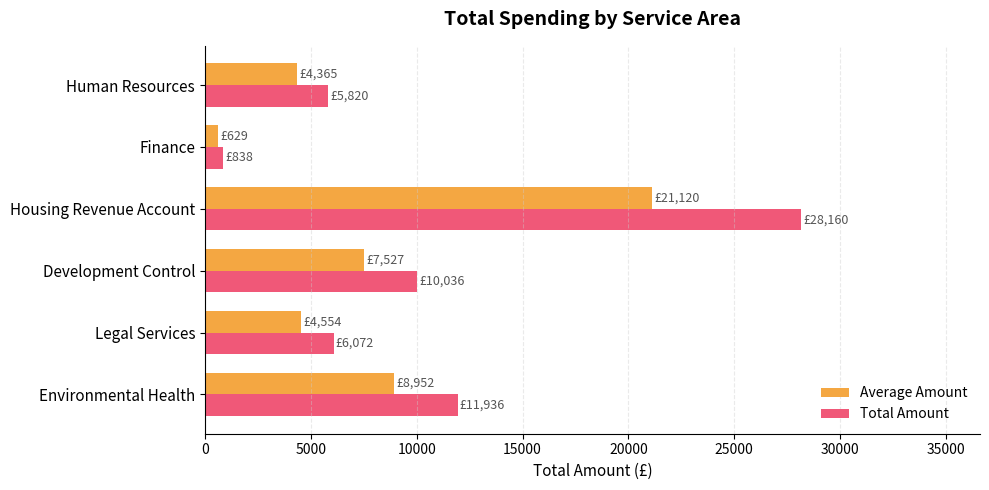

List the series in order of their peak value, highest first.

Total Amount, Average Amount